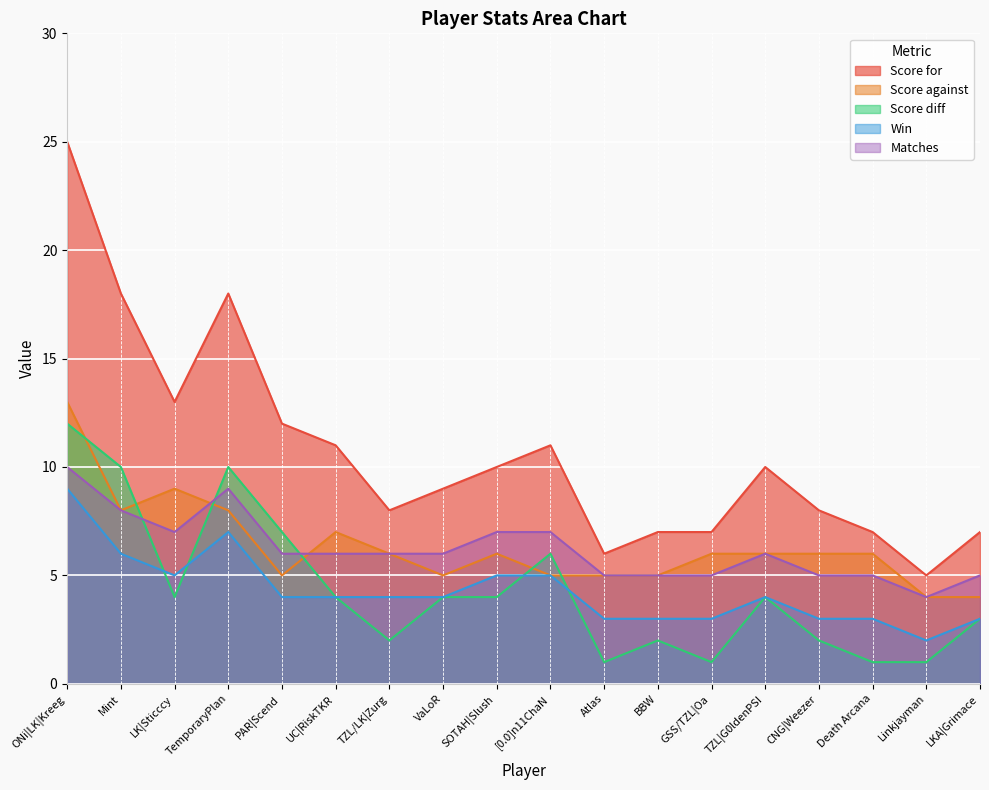

In Score for, how many points are higher than both neighbors (excluding endpoints)?

3